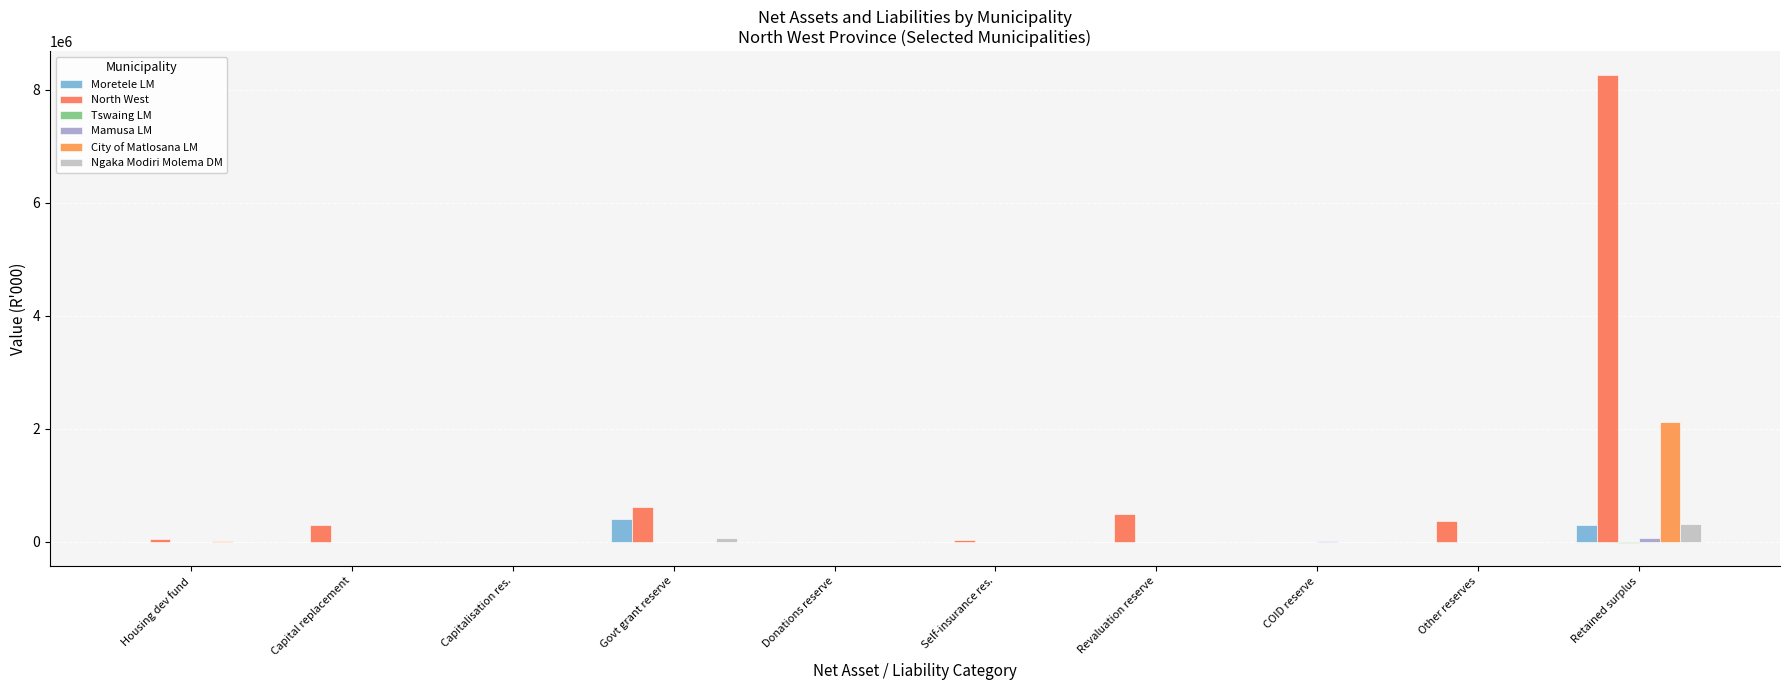

Where does the North West series first go above 288761?

Govt grant reserve